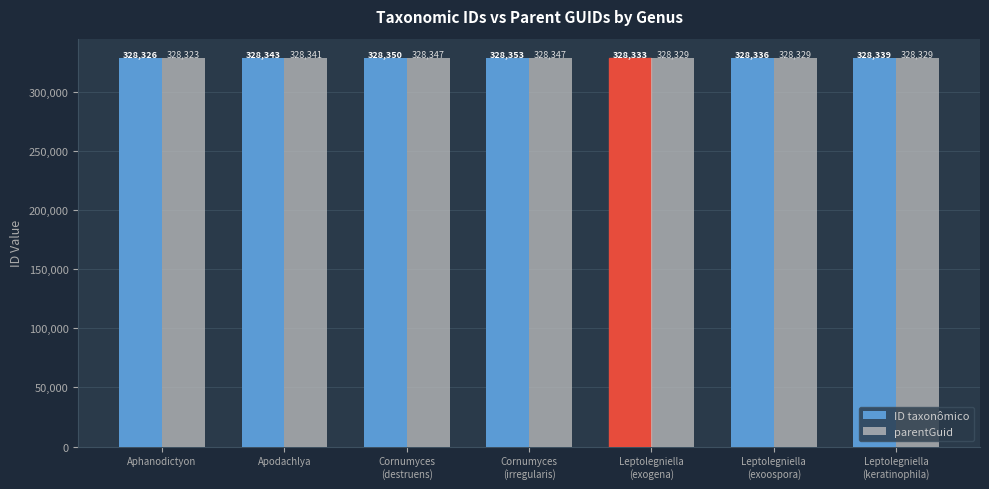

Count the ID taxonômico values in the range 328333 to 328350.

5